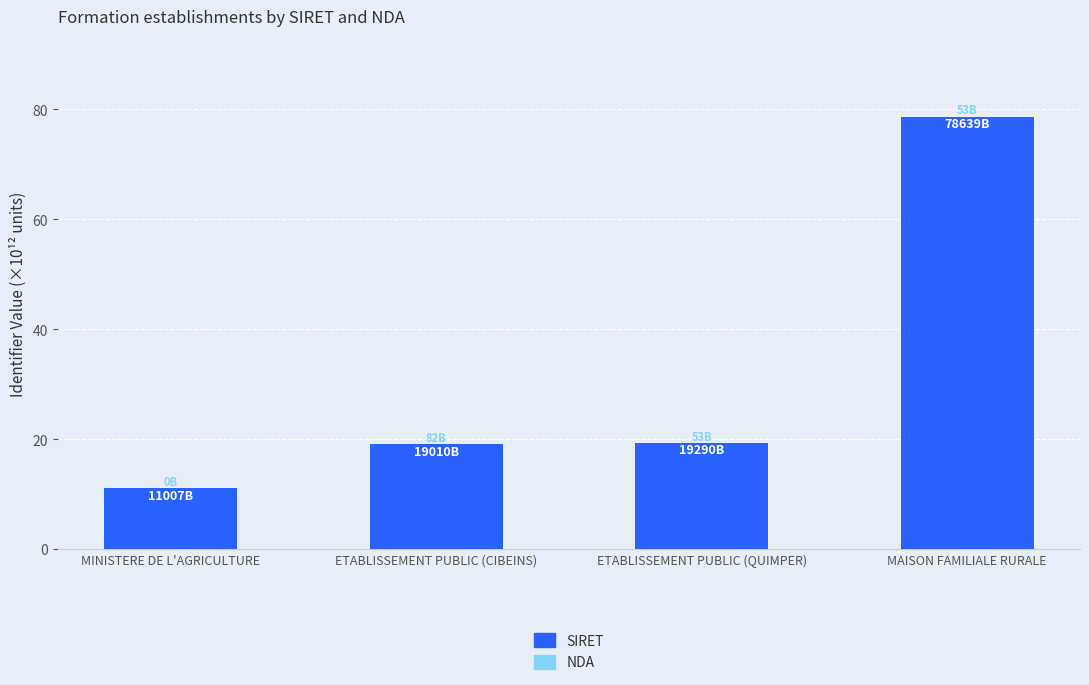

What is the maximum value for SIRET?

78.6